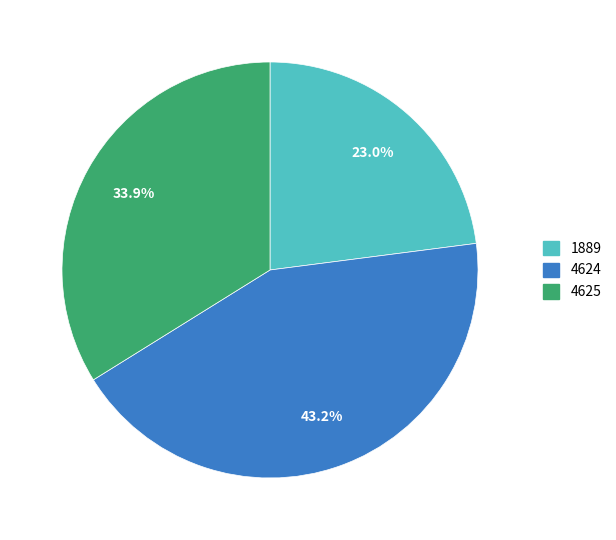

To the nearest percent, what portion does 1889 represent?

23%